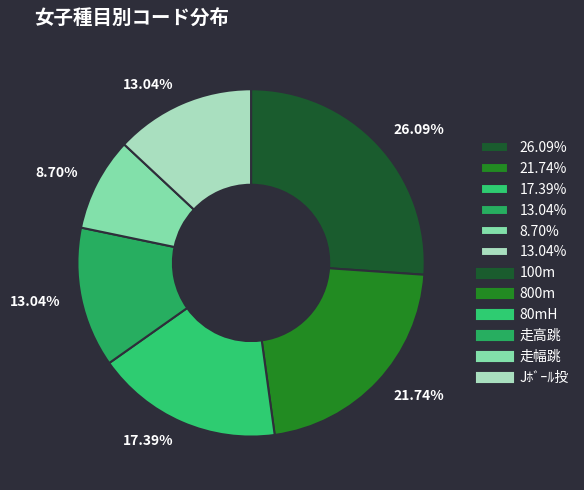

Is there a majority slice in this chart?

No